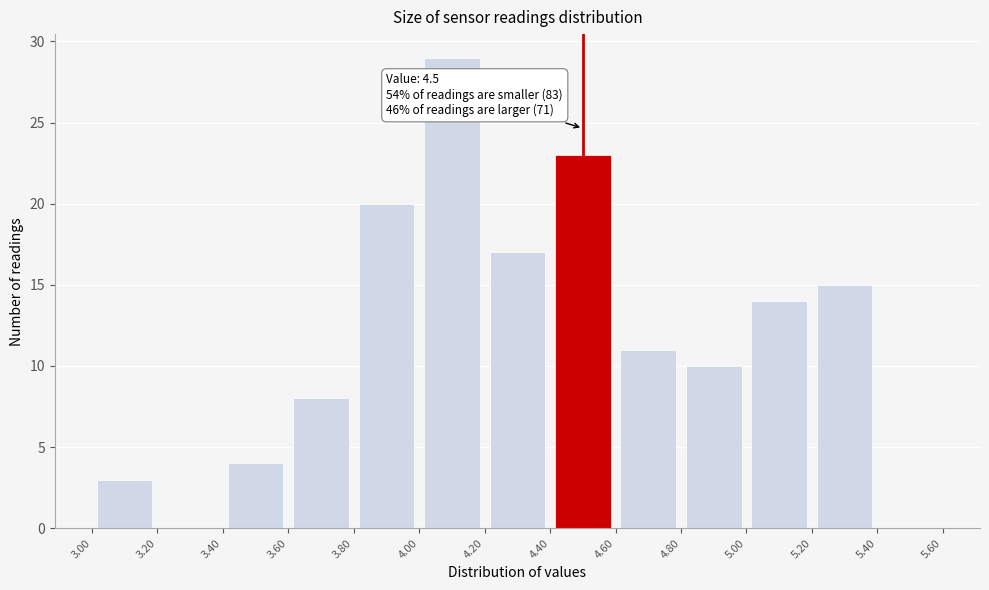

Over which range of the x-axis is the bar tallest?

4.00 to 4.20